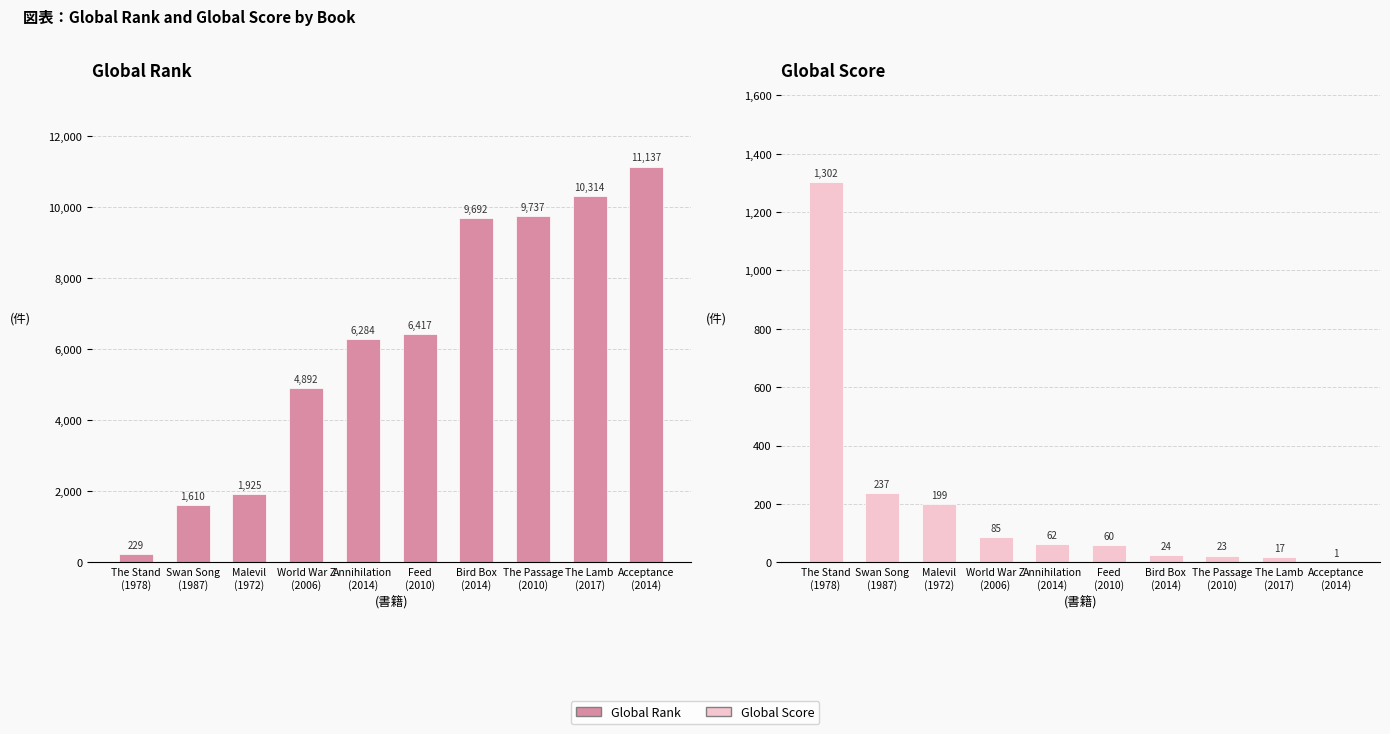

Rank the series by their average value, from highest to lowest.

Global Rank, Global Score